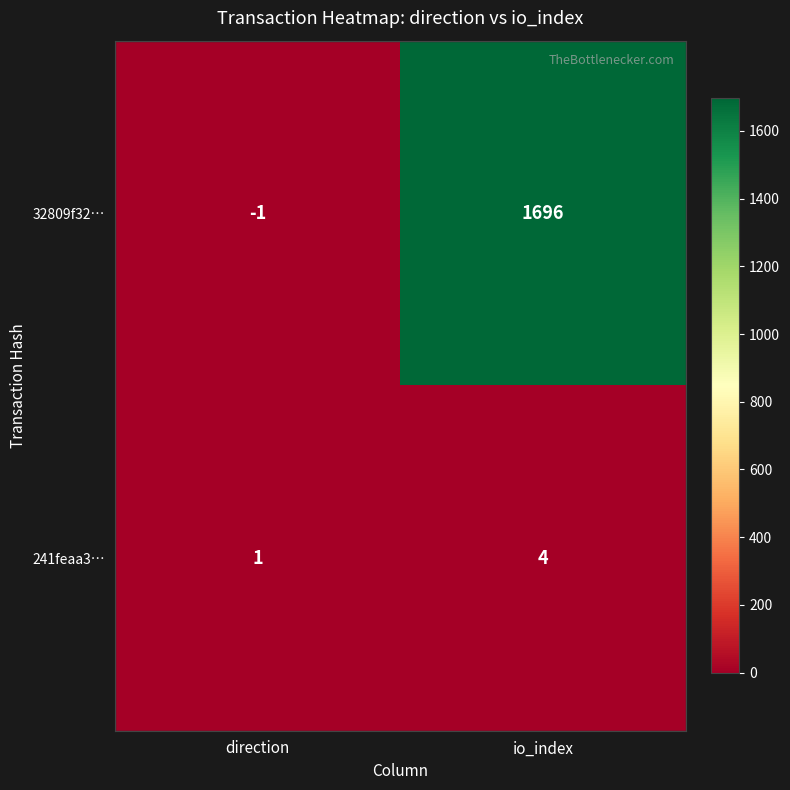

What is the minimum value shown in the chart?

-1